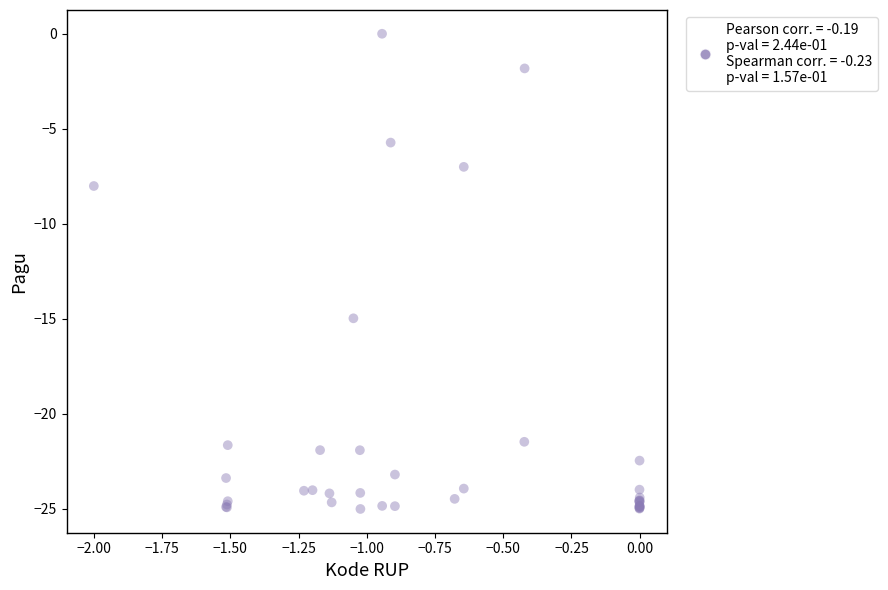

What Y value in the scatter plot is closest to -12?

-15.0